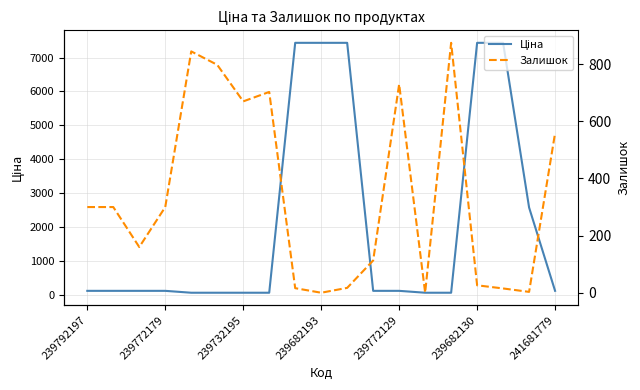

Which series ends up on top after the final intersection of Залишок and Ціна?

Залишок